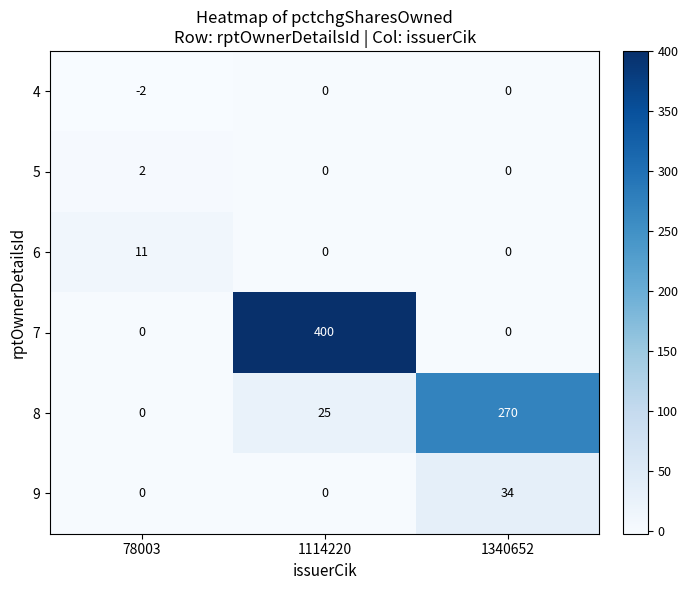

The 8 series shows 434 at 1340652. True or false?

False